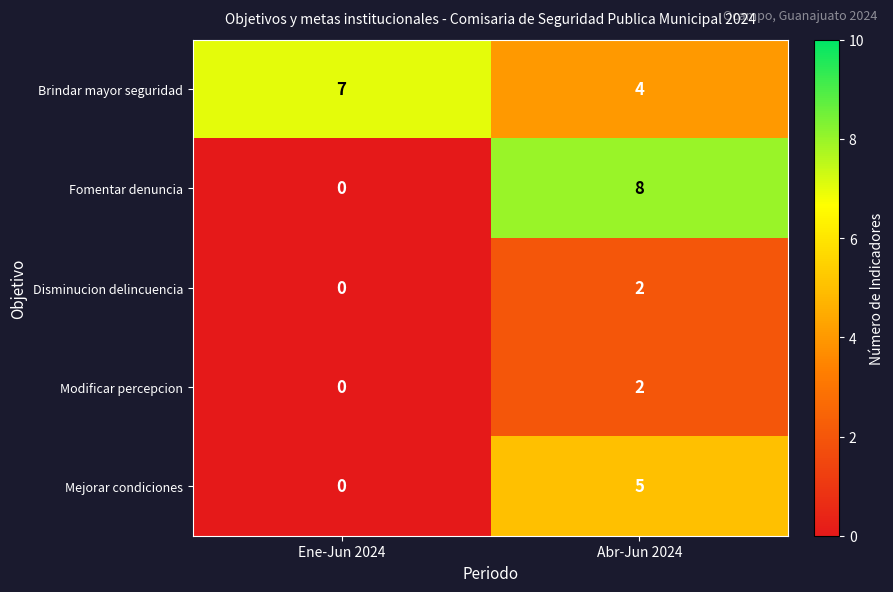

At which category does the chart reach its peak across all series?

Abr-Jun 2024